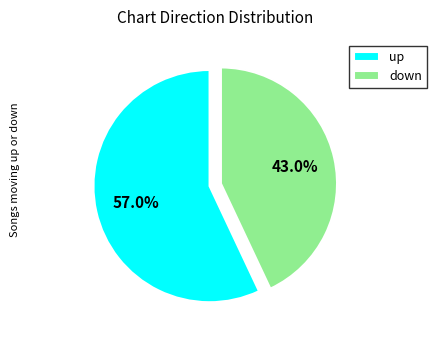

Does down account for over 50% of the chart?

No